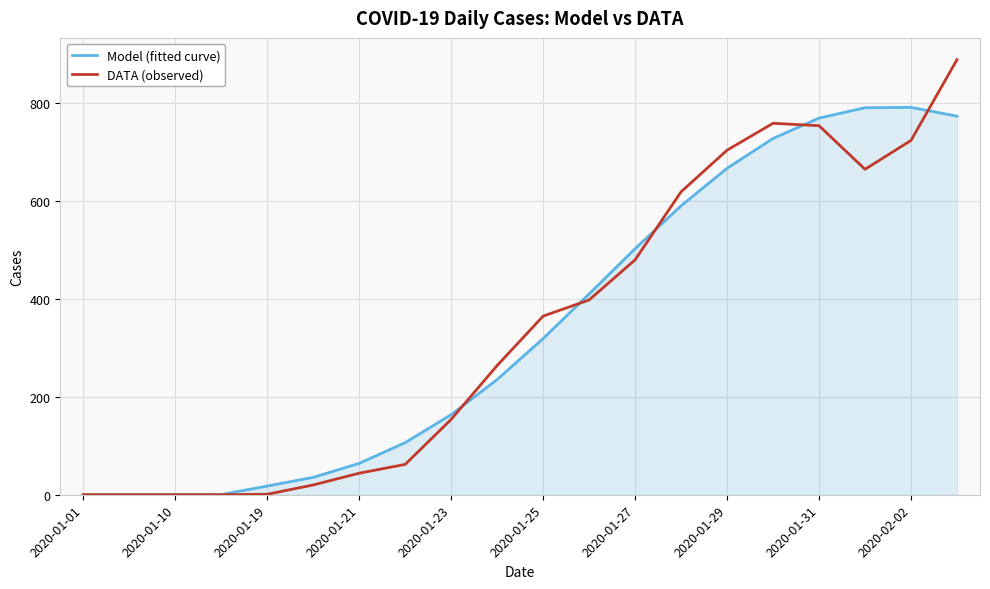

Which series has the largest range (max minus min)?

DATA (observed)